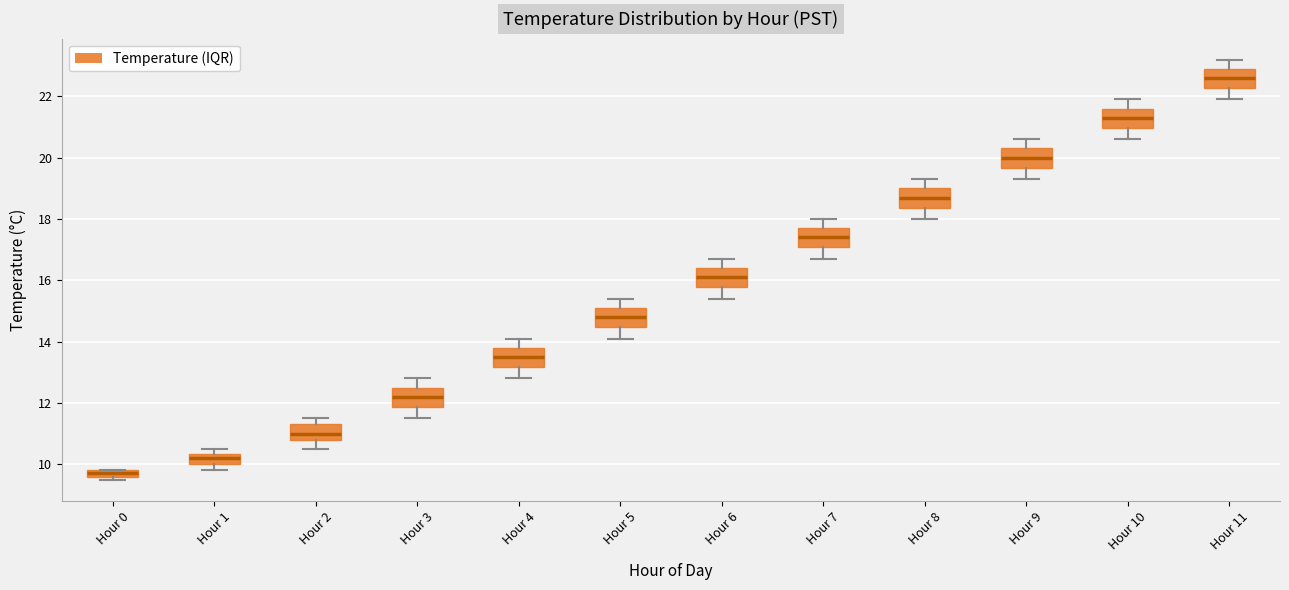

Which box has the highest median line?

Hour 11